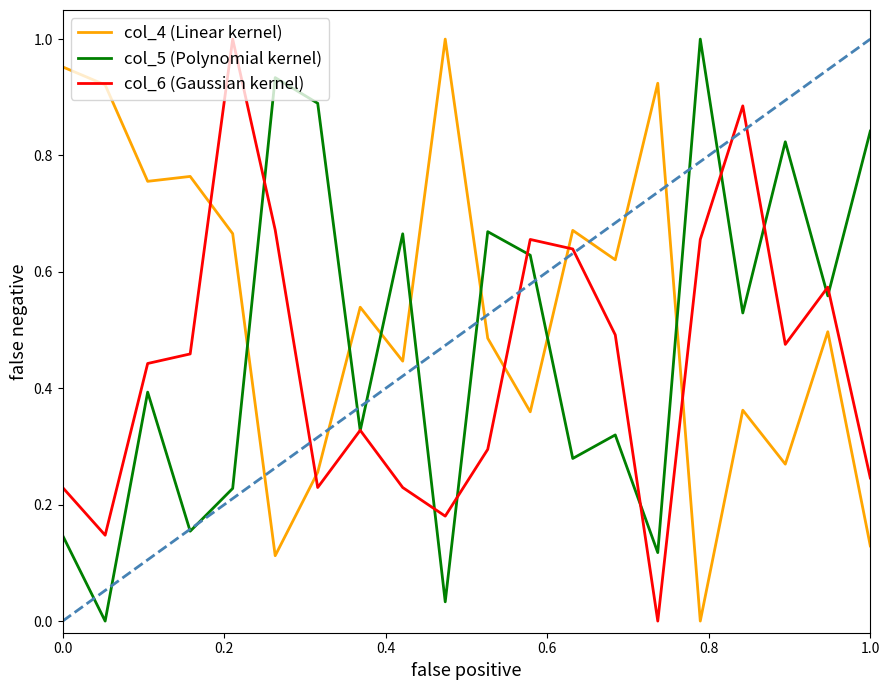

True or false: col_6 (Gaussian kernel) has more than 1 interior local peaks.

True